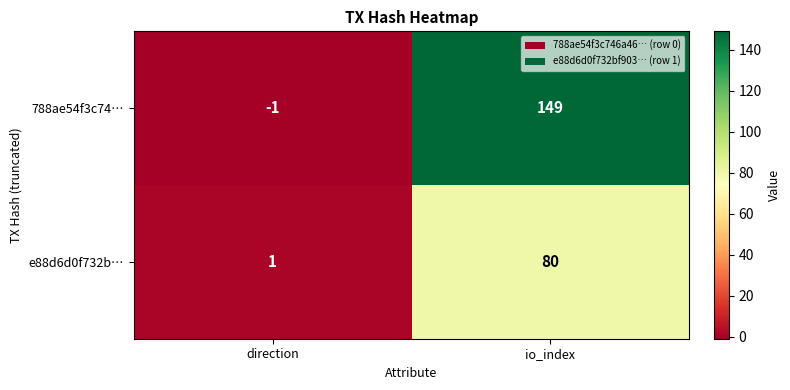

Which series has the largest range (max minus min)?

788ae54f3c74…